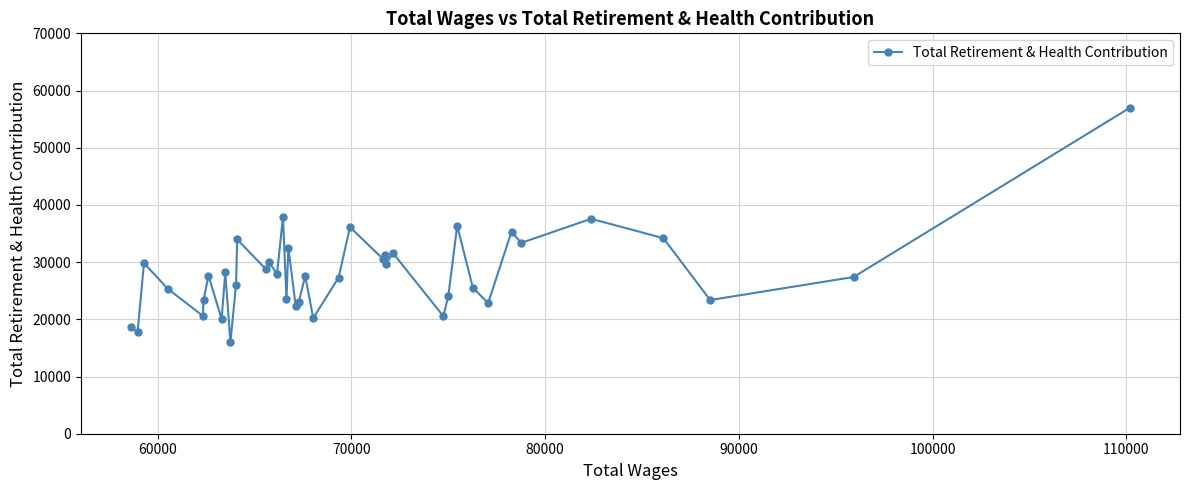

What is the value of the 3rd point from the left?

29830